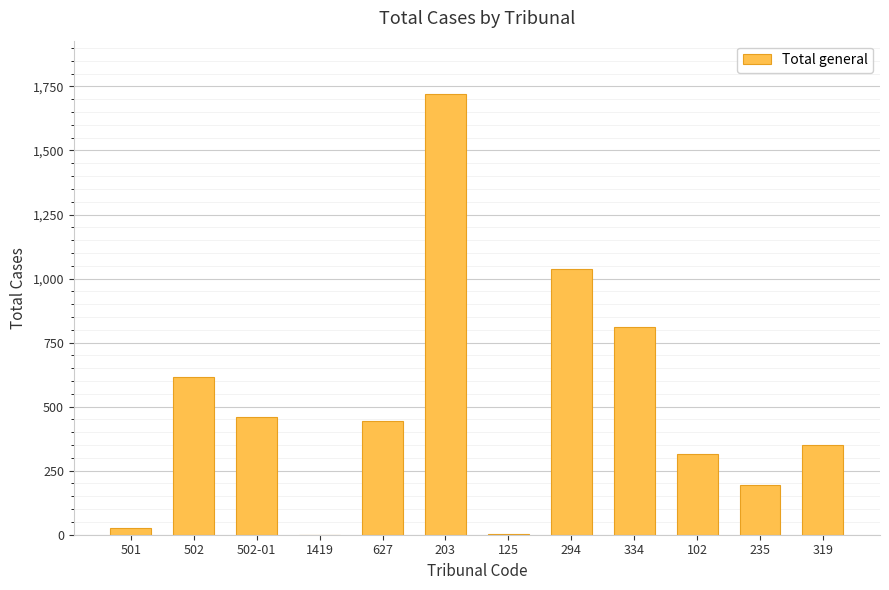

At which label does the data first exceed 443?

502